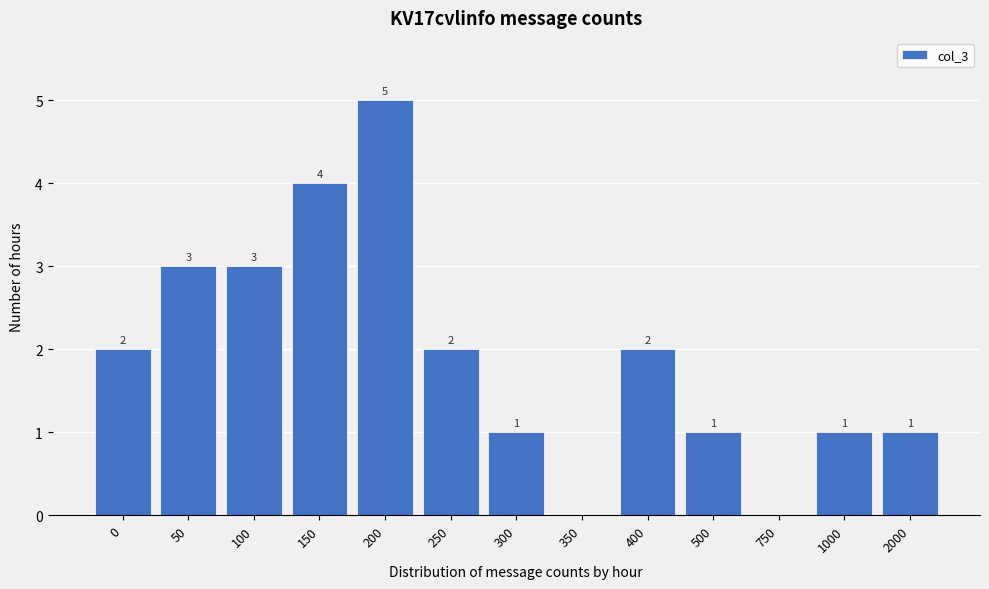

Reading left to right, extract all data points from this chart.

0=2	50=3	100=3	150=4	200=5	250=2	300=1	350=0	400=2	500=1	750=0	1000=1	2000=1